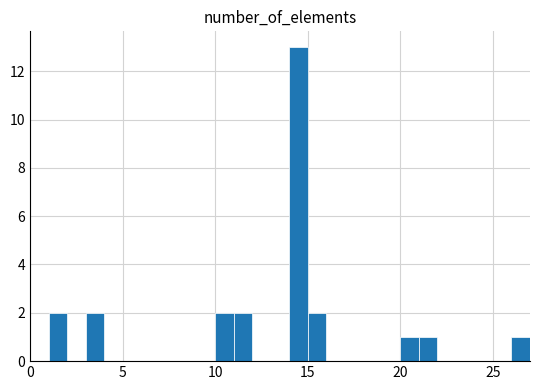

Read against the x-axis, roughly where is the centre of the tallest bar?

14.5